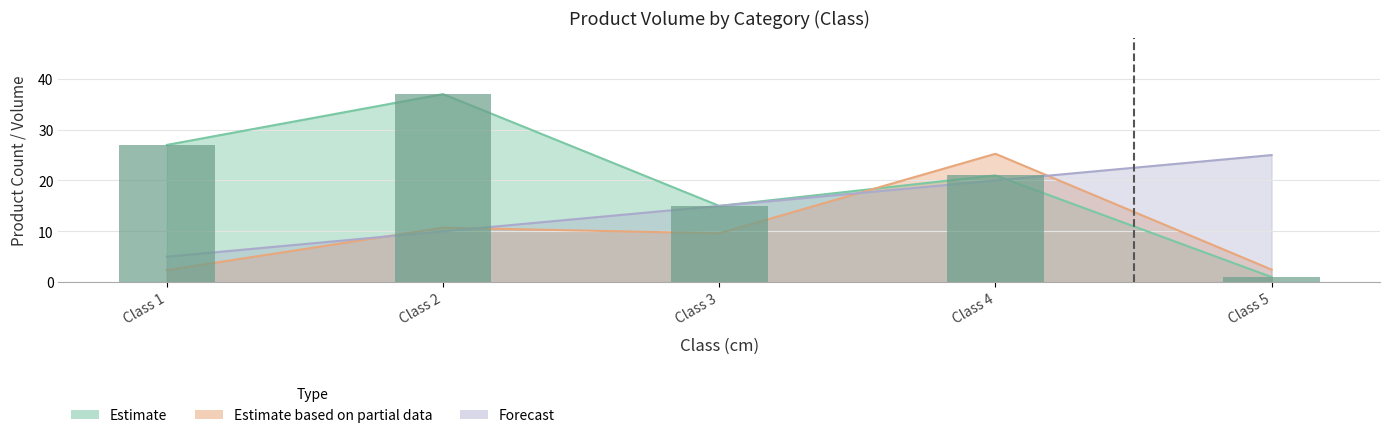

At which category is the sum across all series the highest?

Class 4